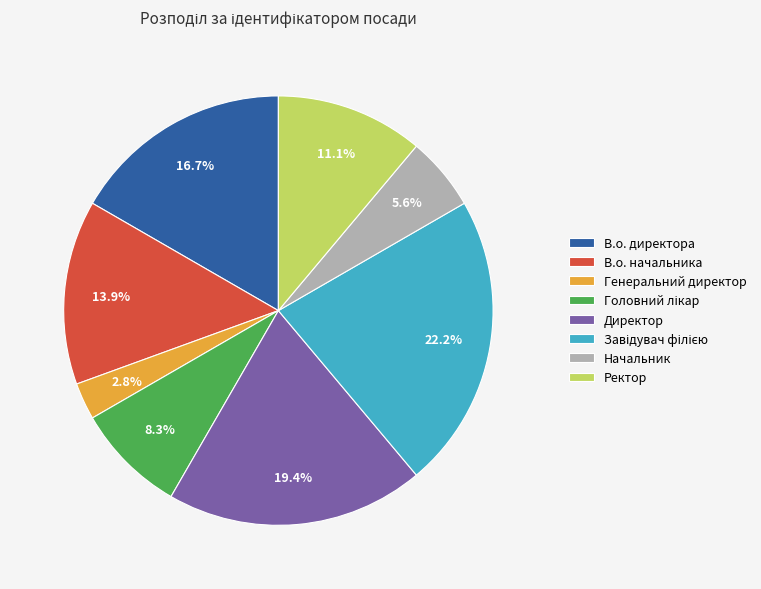

Is there a majority slice in this chart?

No